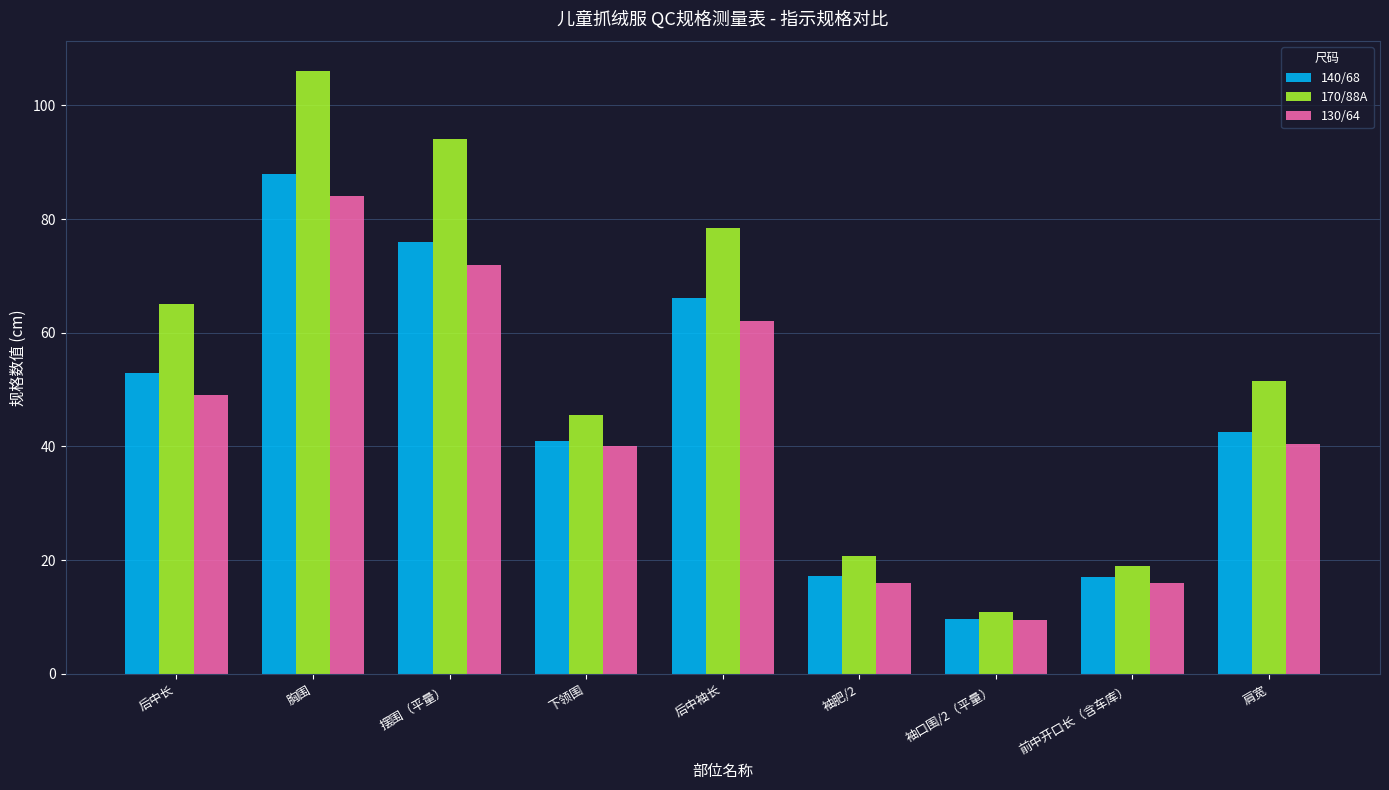

Where does the 130/64 series first go above 40?

后中长